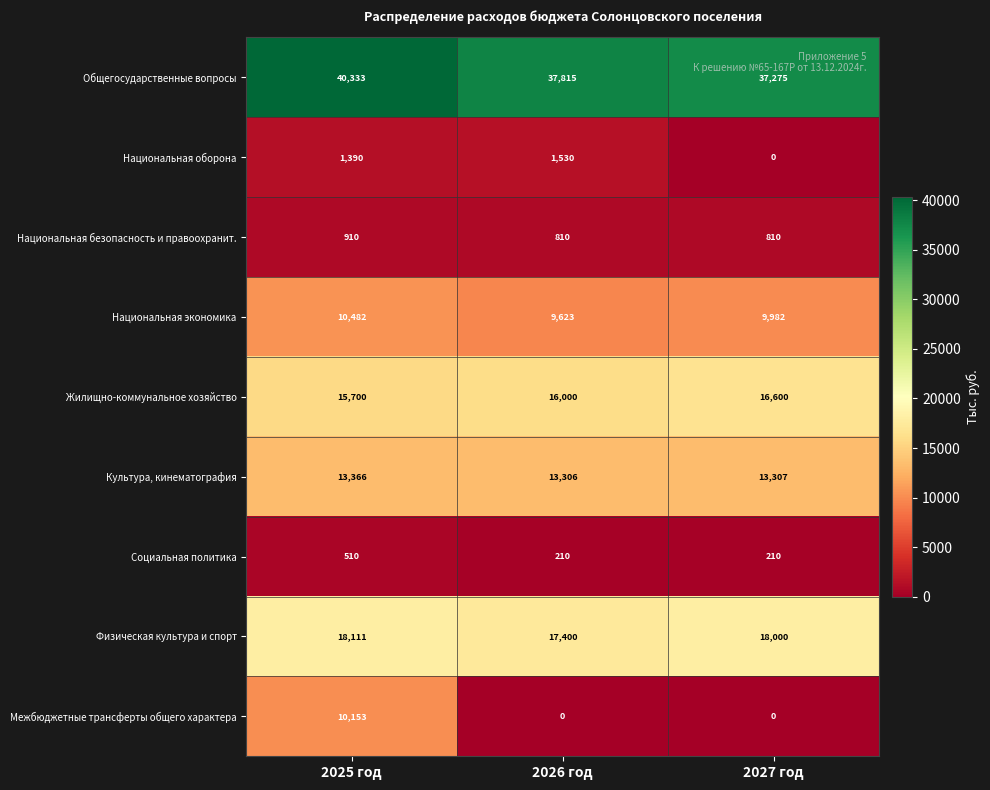

Between 2025 год and 2026 год, which series saw the biggest shift?

Межбюджетные трансферты общего характера